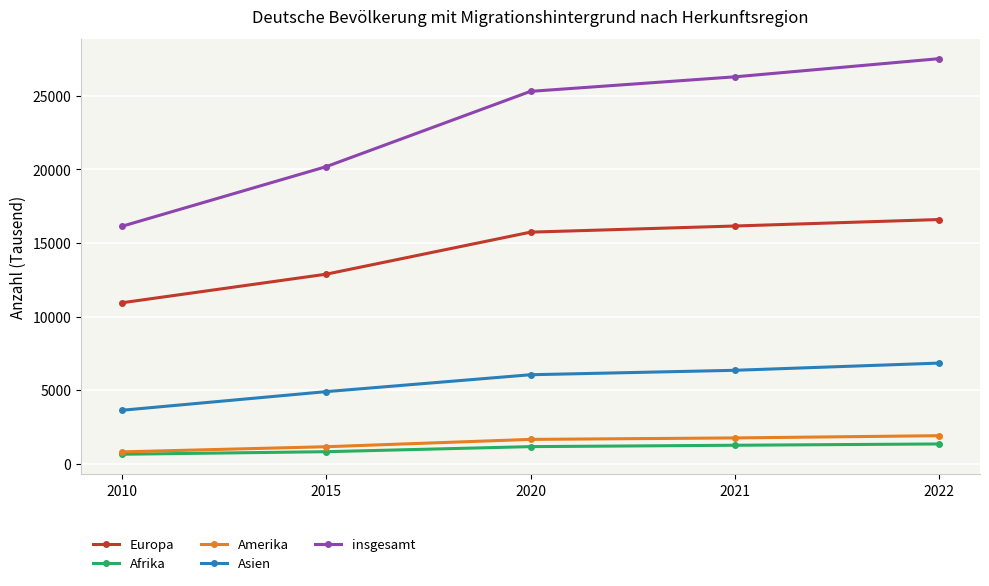

At how many categories does at least one series exceed 5642?

5